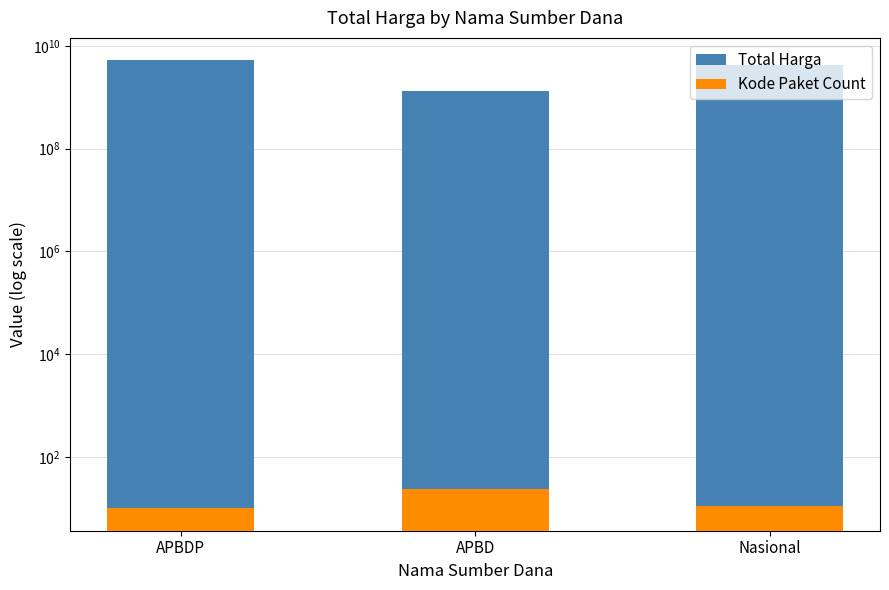

Which label corresponds to the smallest value in the chart?

APBDP